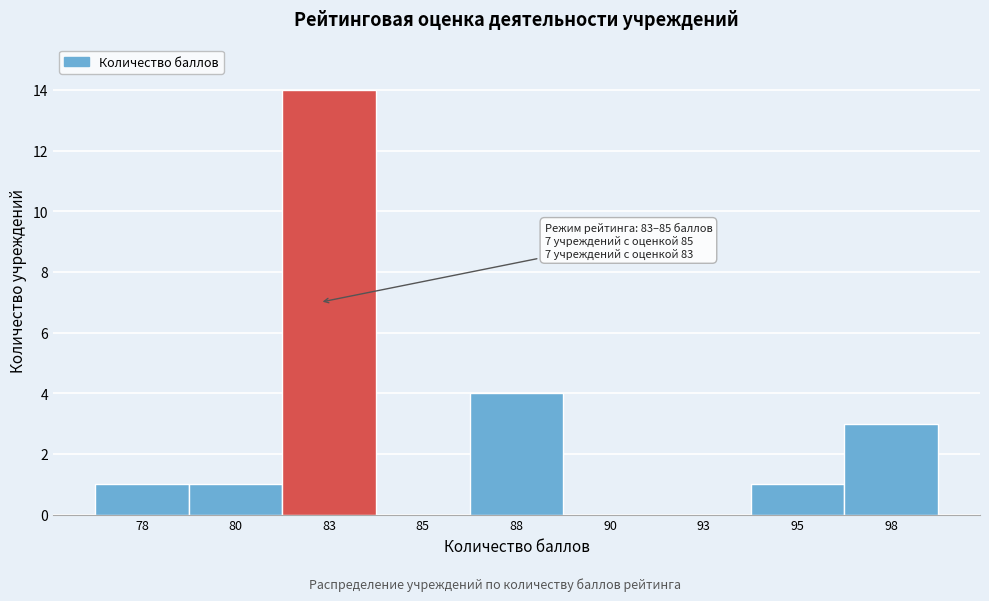

Reading left to right, extract all data points from this chart.

78=1	80=1	83=14	85=0	88=4	90=0	93=0	95=1	98=3